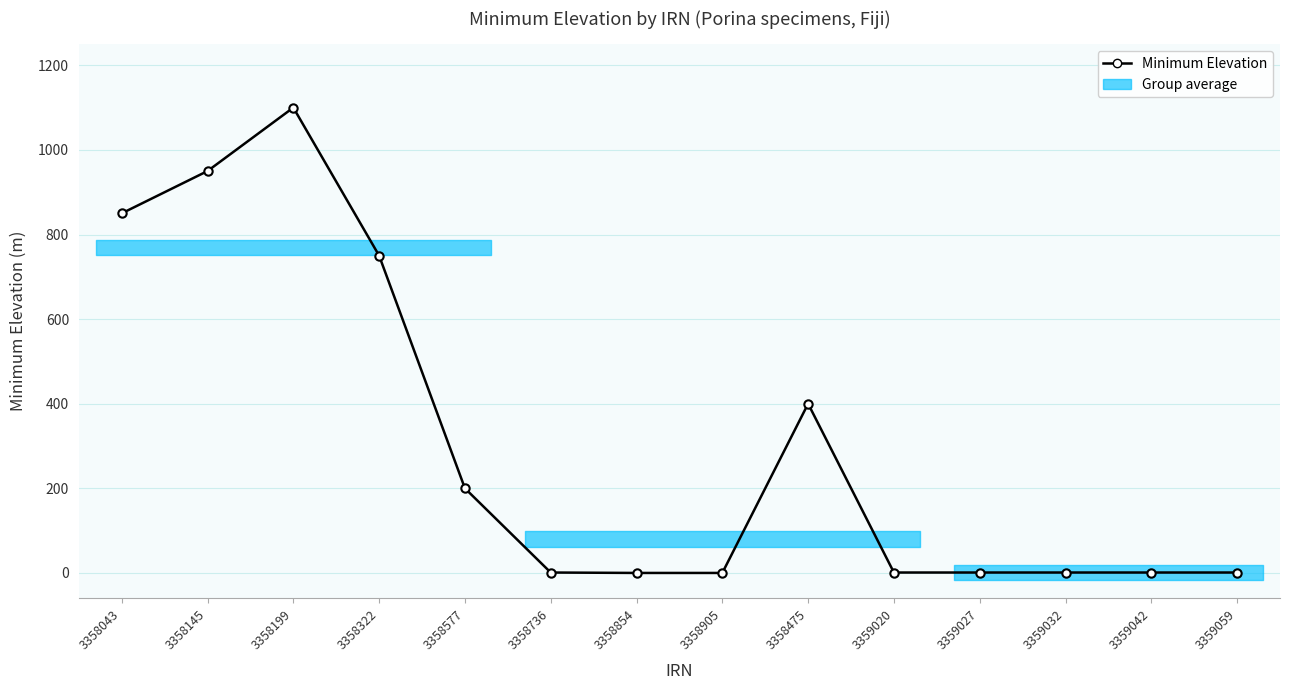

Does the chart have visible grid lines?

Yes